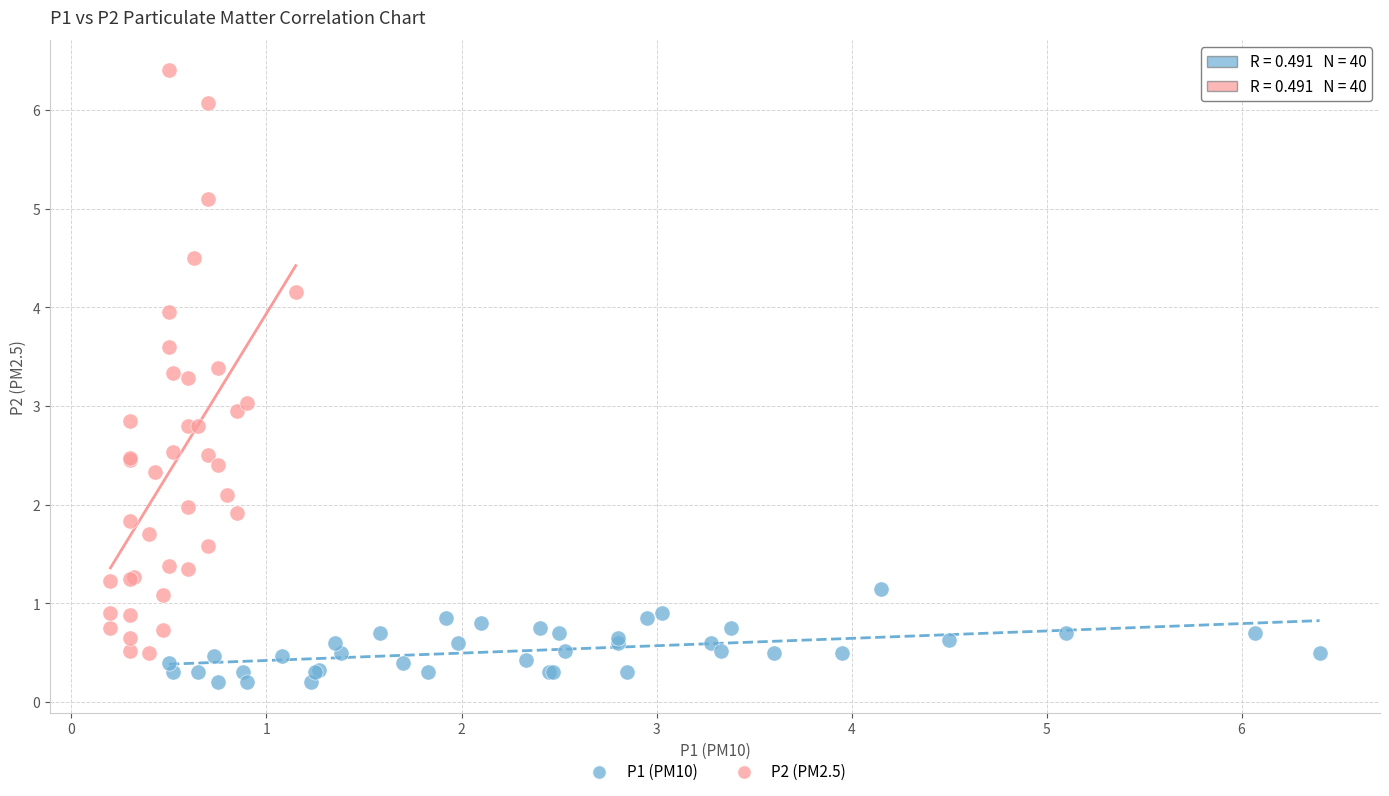

What are all the series names shown in the legend?

P1 (PM10), P2 (PM2.5)